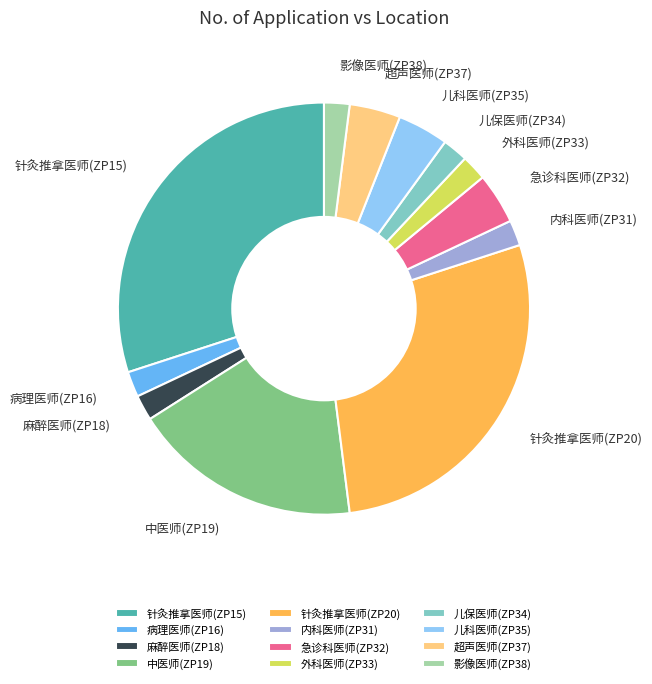

Is it true that 针灸推拿医师(ZP15) is 24% of the pie?

False